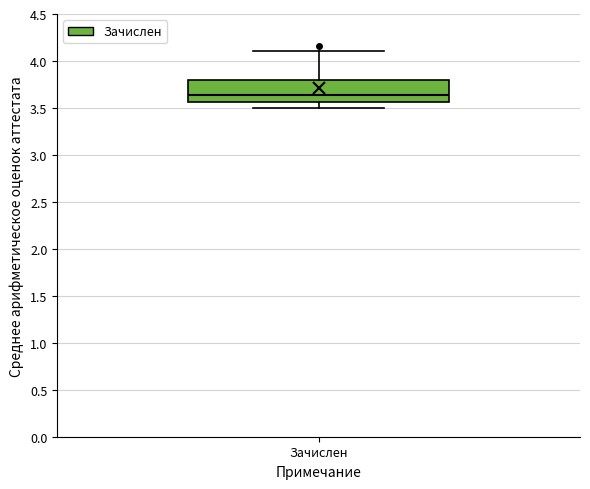

Where does the lower whisker of the box for Зачислен end on the y-axis? The values are not printed on the chart, so give them approximately, as read against the axis.

3.50